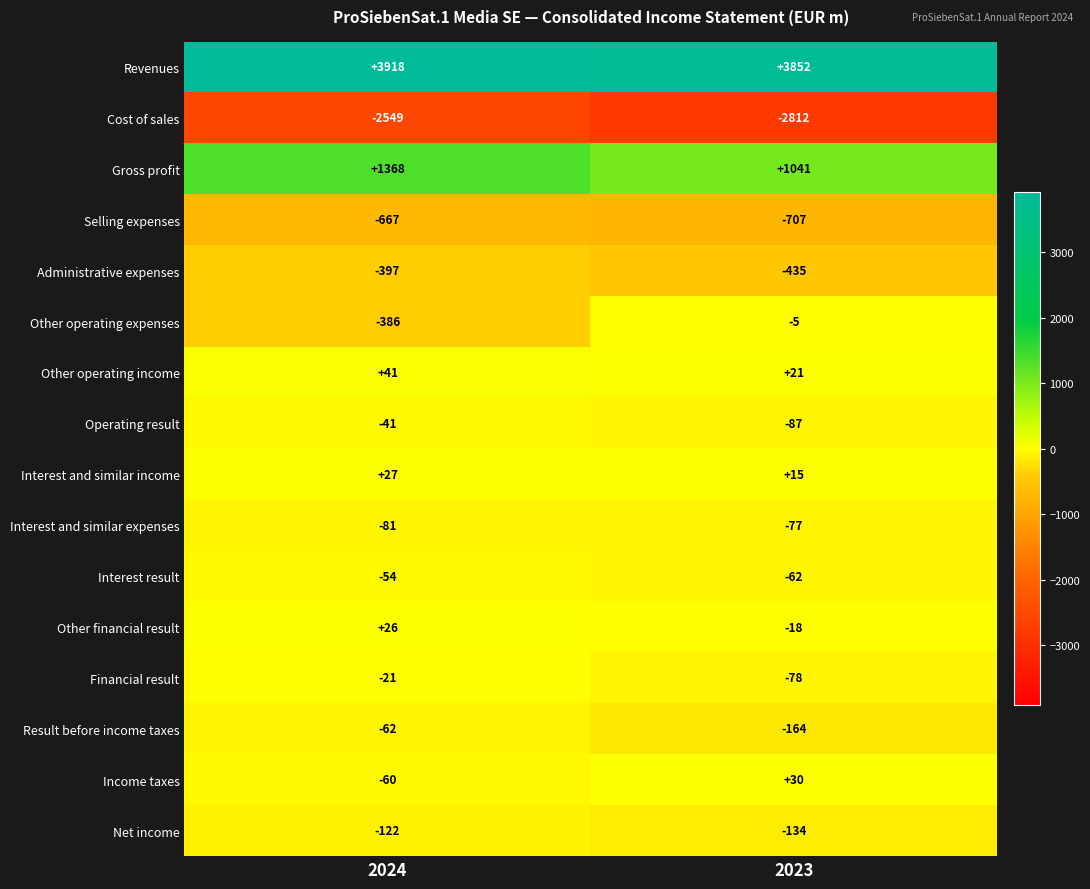

The Interest result series shows -78 at 2024. True or false?

False